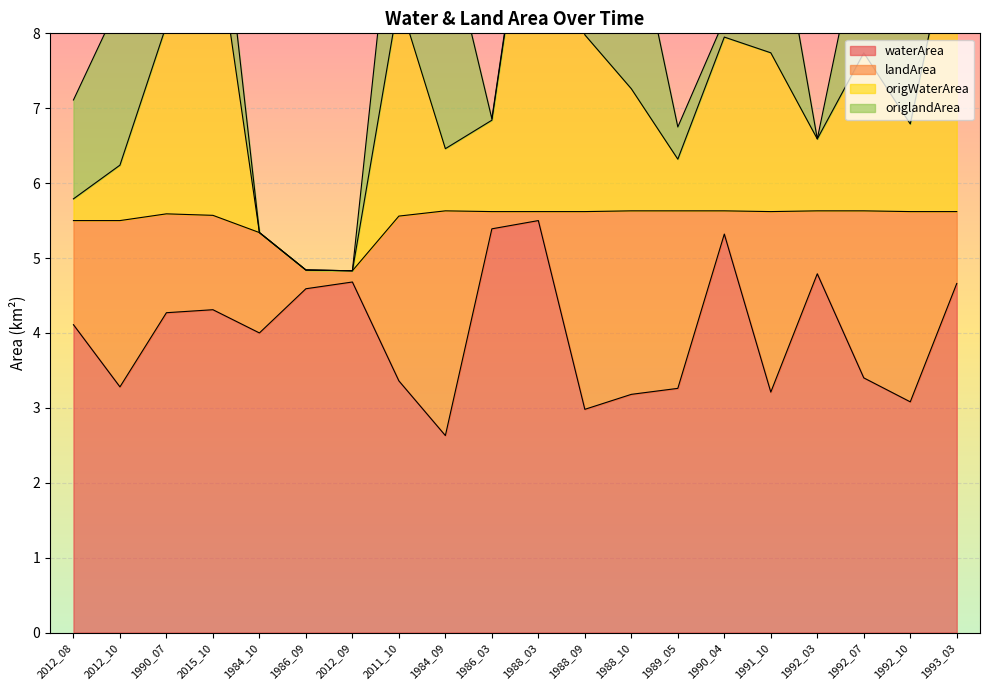

Which series changed the most between 2012_10 and 1984_10?

origWaterArea